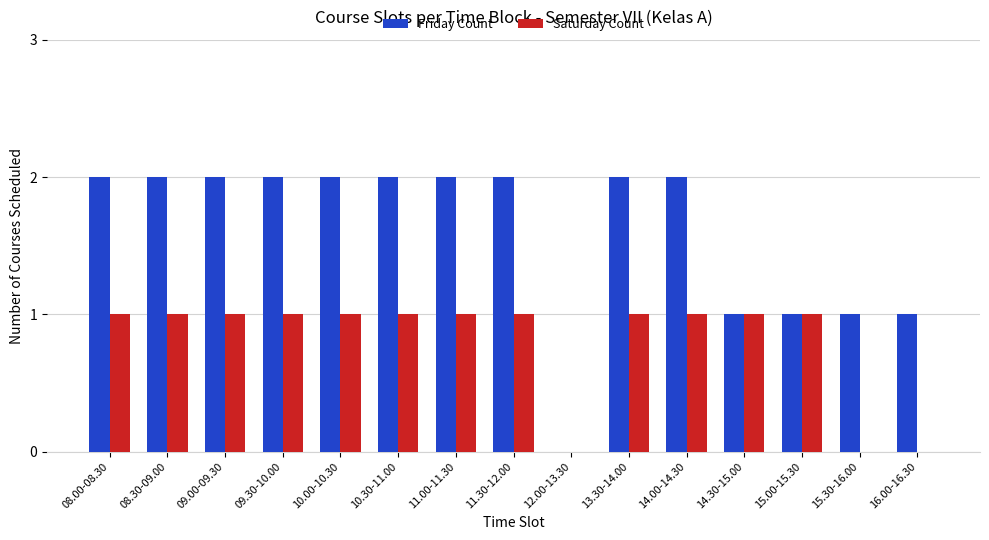

Reading left to right, what are all the values shown in this chart?

Friday Count: 08.00-08.30=2	08.30-09.00=2	09.00-09.30=2	09.30-10.00=2	10.00-10.30=2	10.30-11.00=2	11.00-11.30=2	11.30-12.00=2	12.00-13.30=0	13.30-14.00=2	14.00-14.30=2	14.30-15.00=1	15.00-15.30=1	15.30-16.00=1	16.00-16.30=1
Saturday Count: 08.00-08.30=1	08.30-09.00=1	09.00-09.30=1	09.30-10.00=1	10.00-10.30=1	10.30-11.00=1	11.00-11.30=1	11.30-12.00=1	12.00-13.30=0	13.30-14.00=1	14.00-14.30=1	14.30-15.00=1	15.00-15.30=1	15.30-16.00=0	16.00-16.30=0